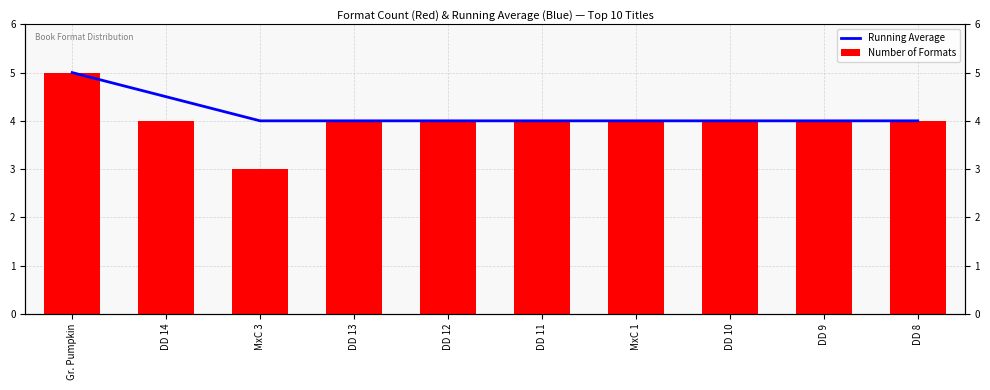

Reading right to left, extract all data points from this chart.

Running Average: DD 8=4.0	DD 9=4.0	DD 10=4.0	MxC 1=4.0	DD 11=4.0	DD 12=4.0	DD 13=4.0	MxC 3=4.0	DD 14=4.5	Gr. Pumpkin=5.0
Number of Formats: DD 8=4.0	DD 9=4.0	DD 10=4.0	MxC 1=4.0	DD 11=4.0	DD 12=4.0	DD 13=4.0	MxC 3=3.0	DD 14=4.0	Gr. Pumpkin=5.0